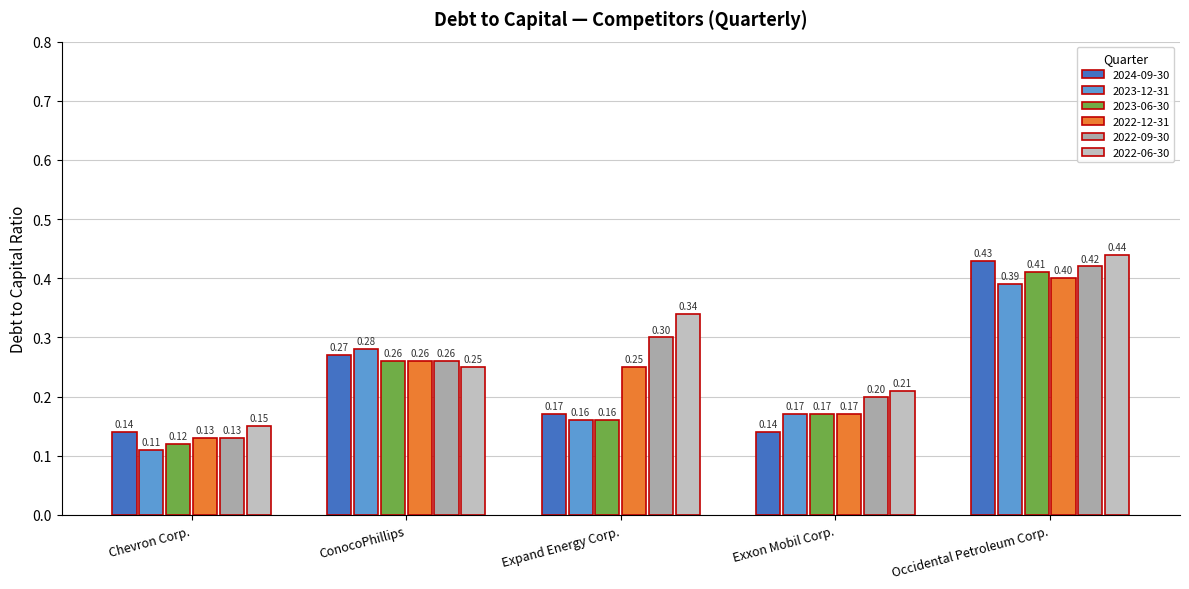

Reading left to right, what are all the values shown in this chart?

2024-09-30: 0.1	0.3	0.2	0.1	0.4
2023-12-31: 0.1	0.3	0.2	0.2	0.4
2023-06-30: 0.1	0.3	0.2	0.2	0.4
2022-12-31: 0.1	0.3	0.2	0.2	0.4
2022-09-30: 0.1	0.3	0.3	0.2	0.4
2022-06-30: 0.1	0.2	0.3	0.2	0.4